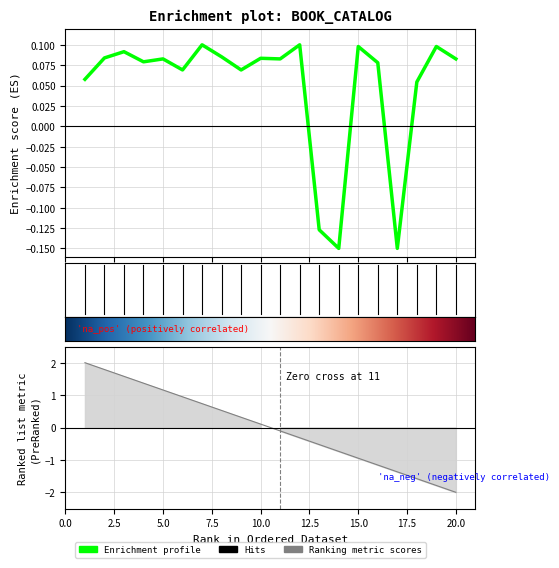

What is the difference between the second highest and second lowest values?

0.2